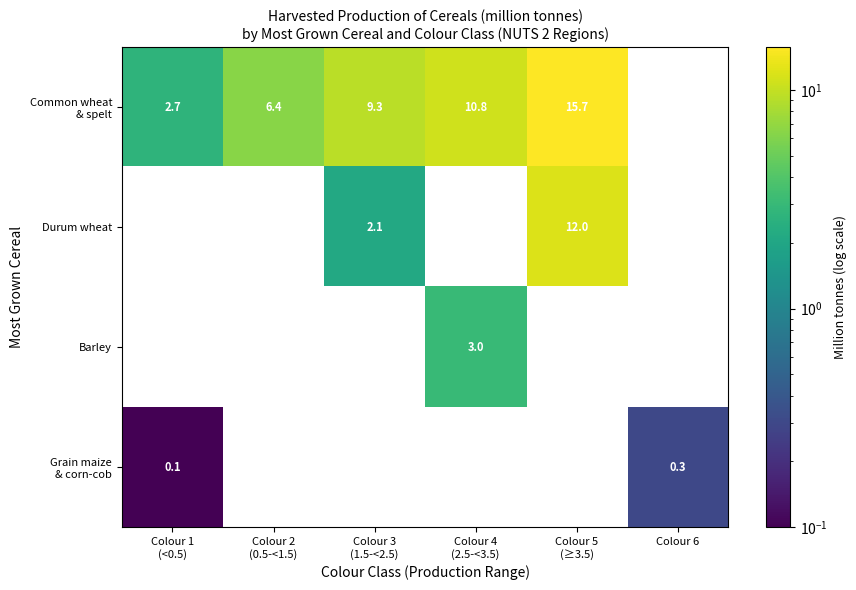

The Barley series shows 1.6 at Colour 4 (2.5-<3.5). True or false?

False